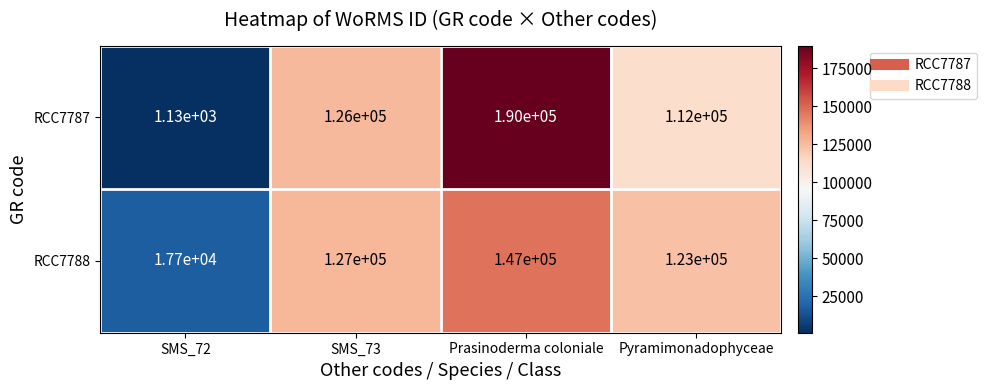

The value of RCC7787 at SMS_72 is 756. True or false?

False